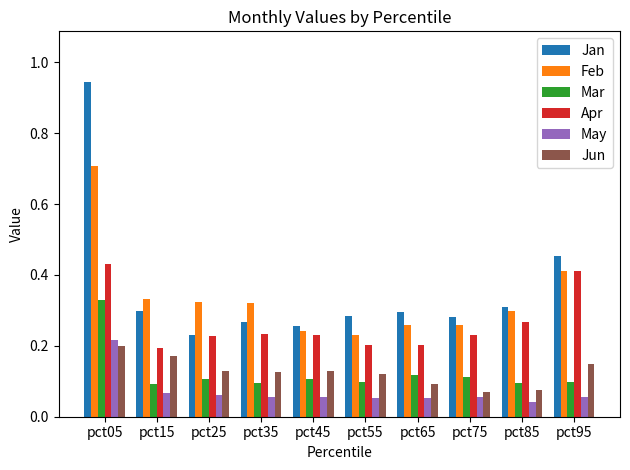

What is the sum of the Feb values at pct75 and pct15?

0.6